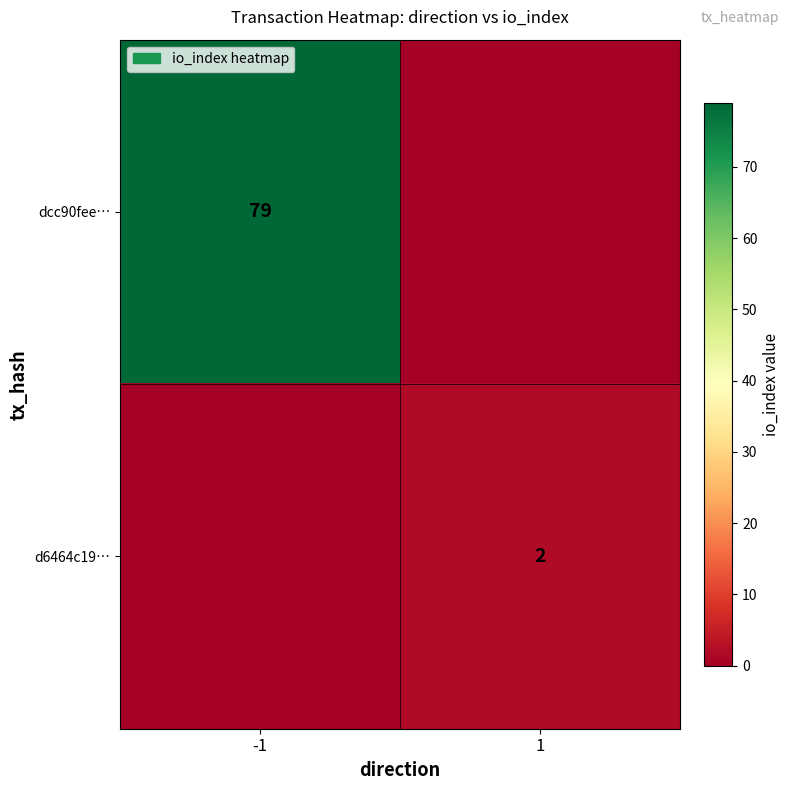

The d6464c19… series shows 3 at 1. True or false?

False